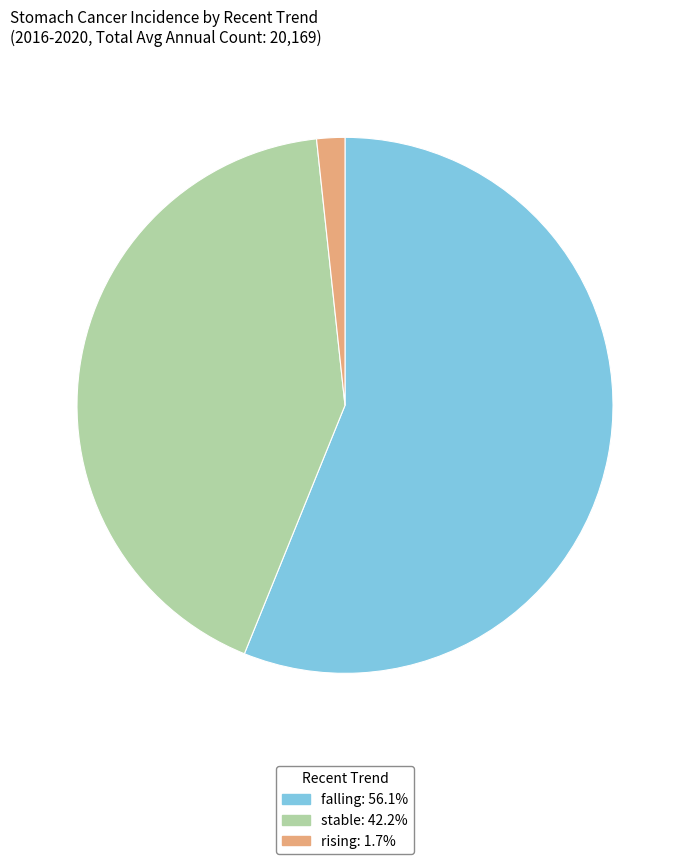

Rank the categories by value from highest to lowest.

falling, stable, rising